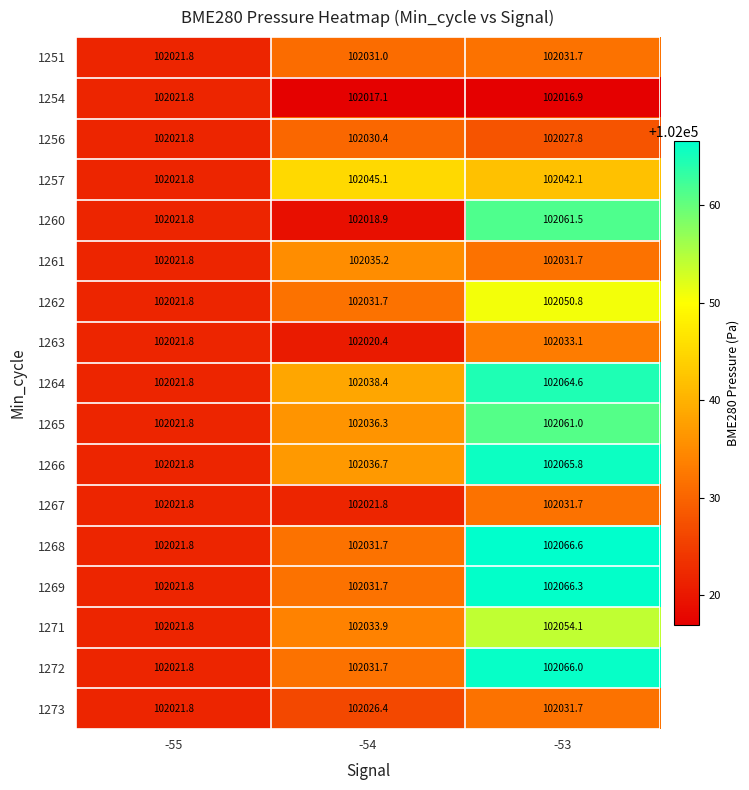

What is the difference between the second highest and minimum values in the 1263 series?

1.4